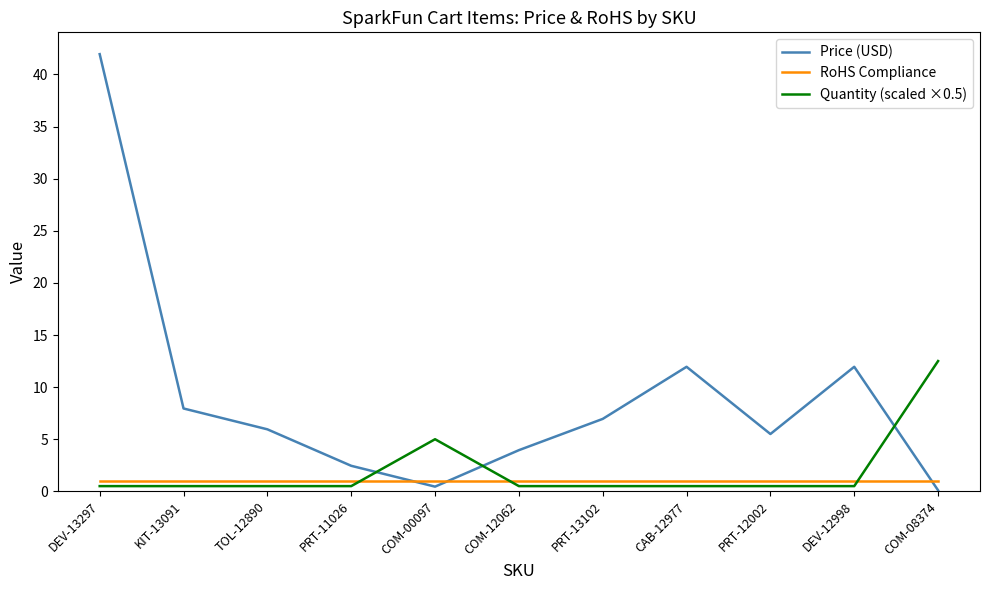

Is it true that Price (USD) equals 3.2 at TOL-12890?

False